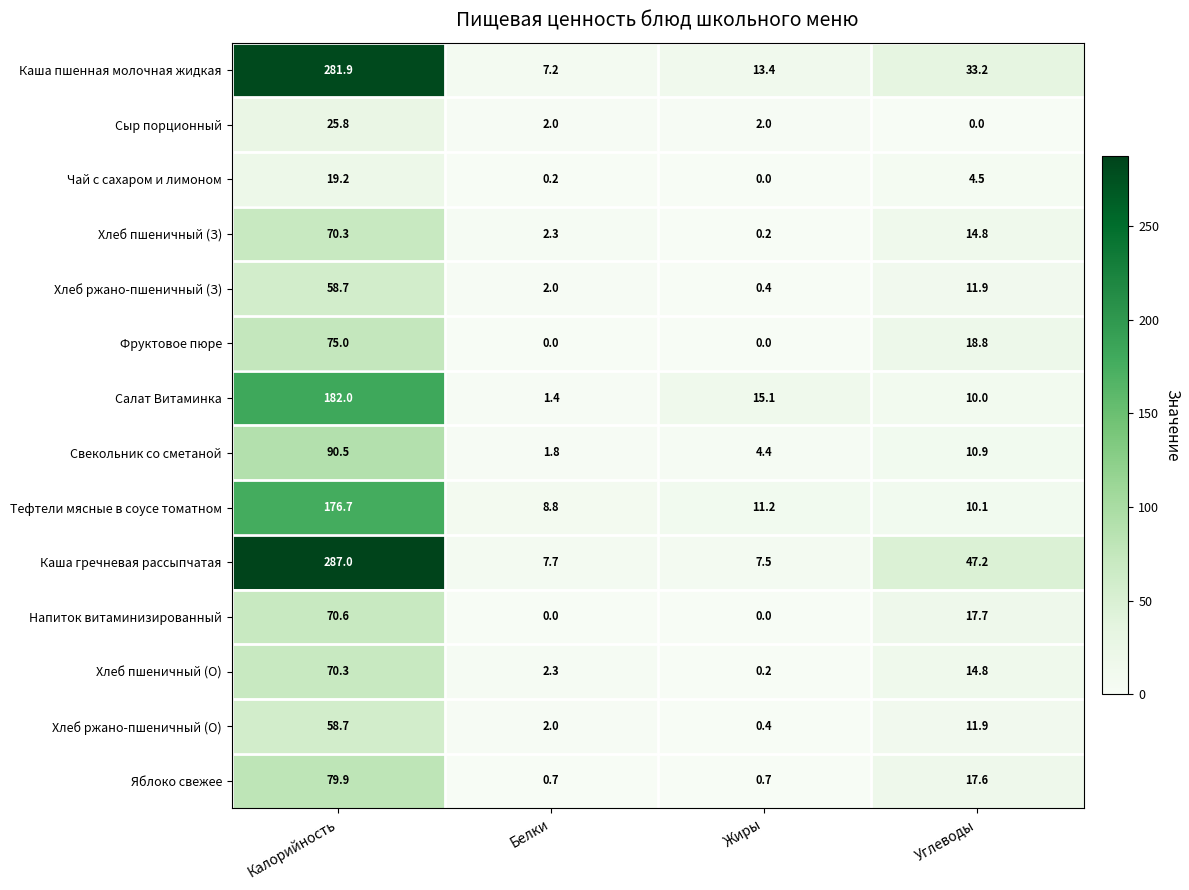

What is the sum of the Сыр порционный values at Белки and Жиры?

4.0